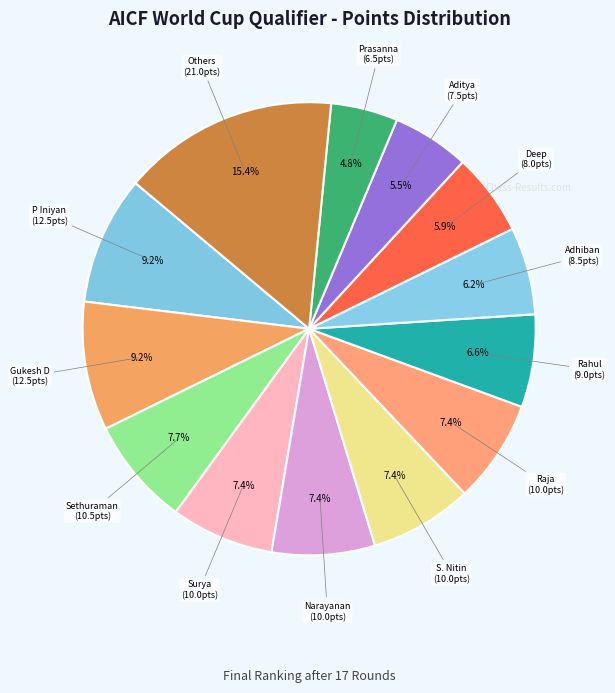

Is there any slice that represents more than half of the pie?

No